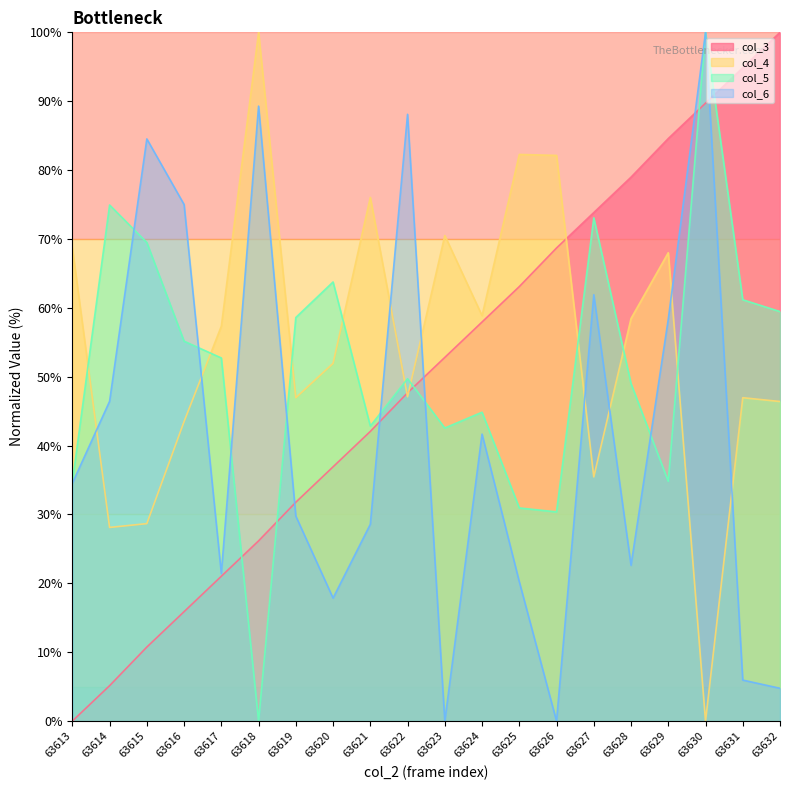

The value of col_4 at 63614 is 28.1. True or false?

True